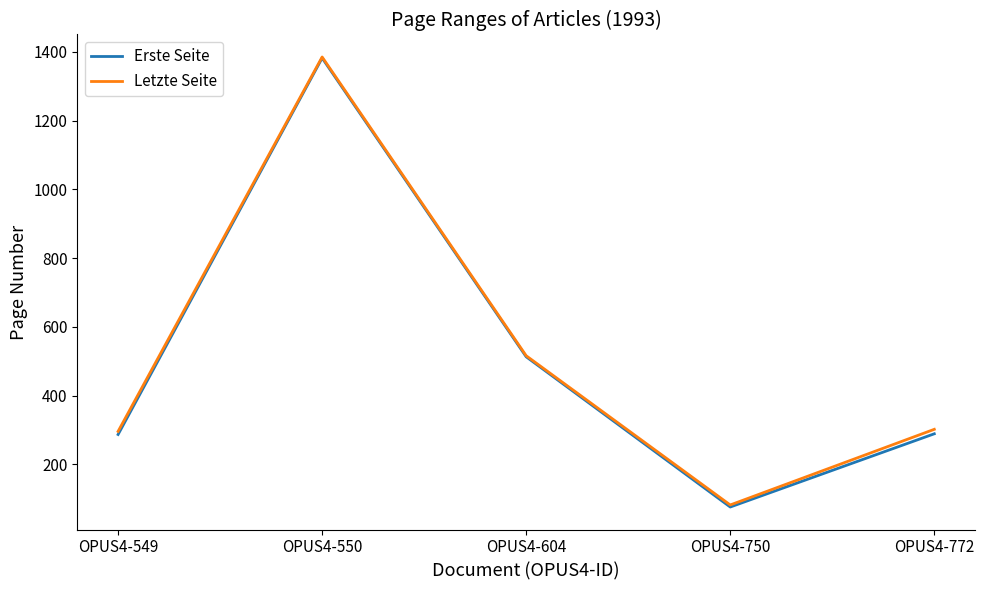

What is the lowest value of the Erste Seite series?

76